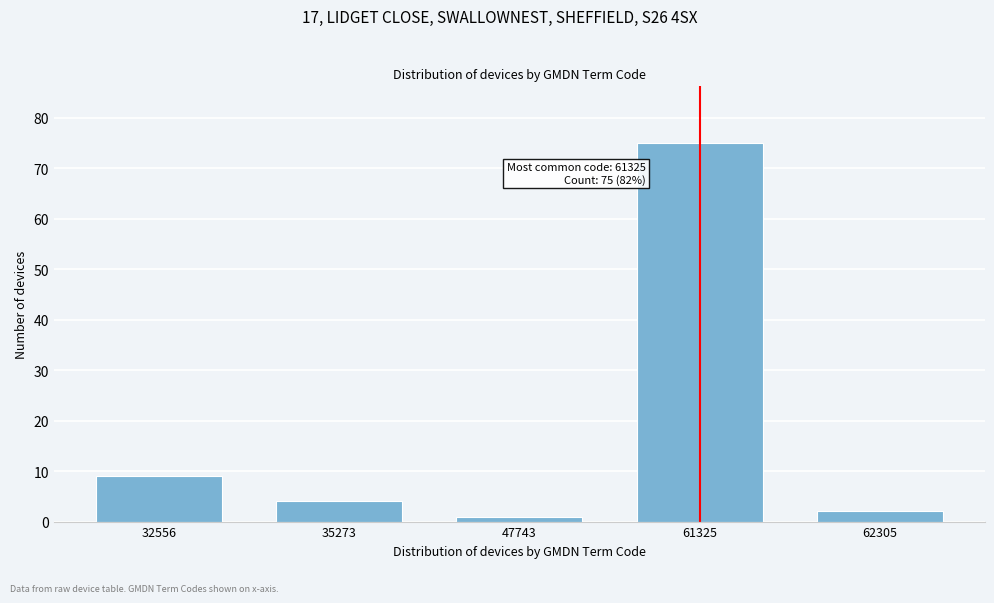

Reading right to left, extract all data points from this chart.

62305=2	61325=75	47743=1	35273=4	32556=9